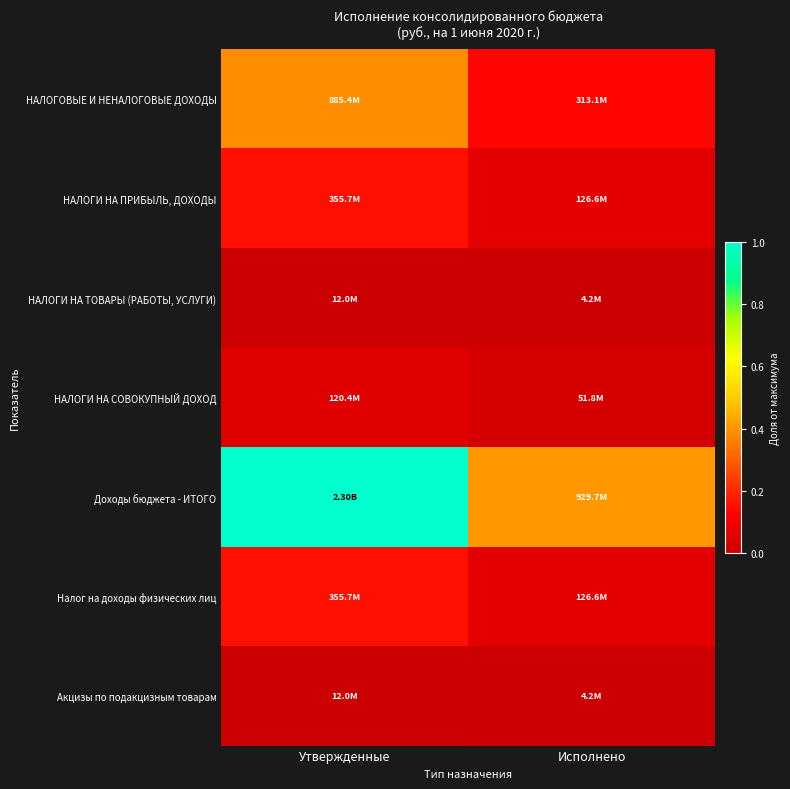

Between Утвержденные and Исполнено, which series saw the biggest shift?

Доходы бюджета - ИТОГО